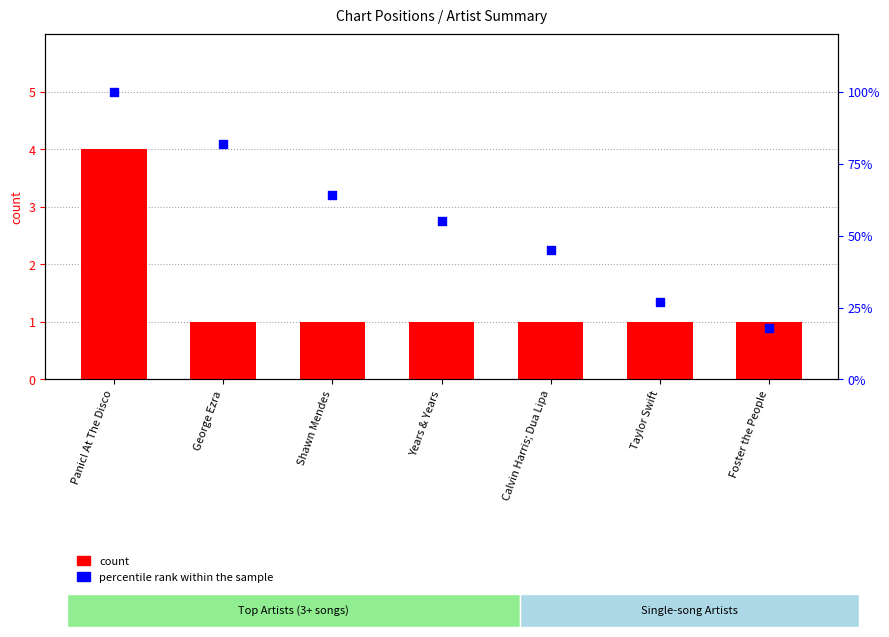

What is the total value across all series at George Ezra?

83